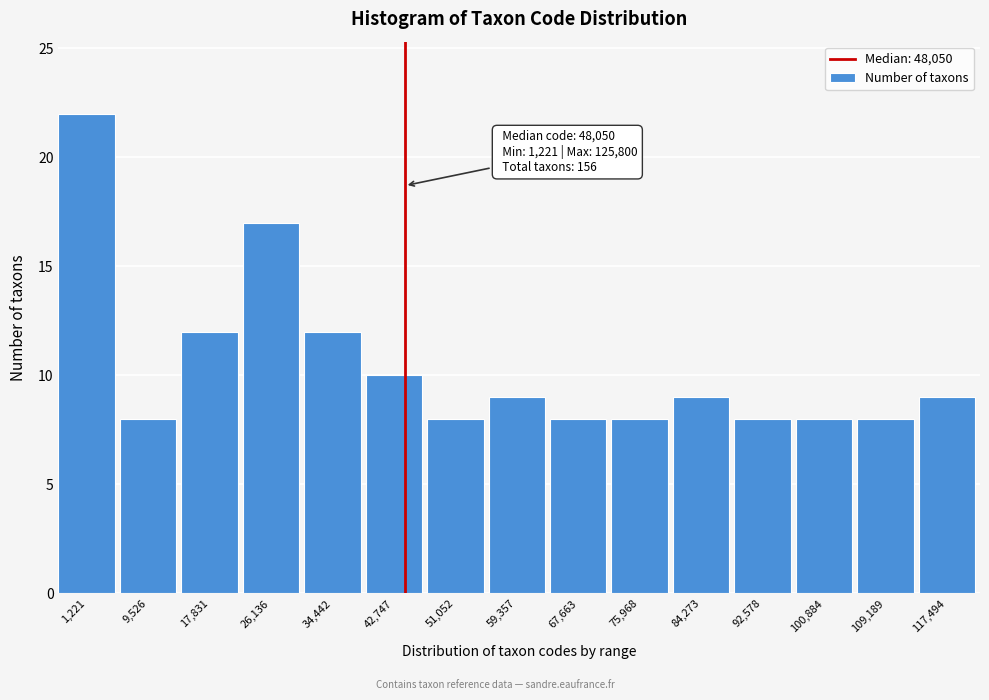

Reading right to left, extract all data points from this chart.

117,494=9	109,189=8	100,884=8	92,578=8	84,273=9	75,968=8	67,663=8	59,357=9	51,052=8	42,747=10	34,442=12	26,136=17	17,831=12	9,526=8	1,221=22